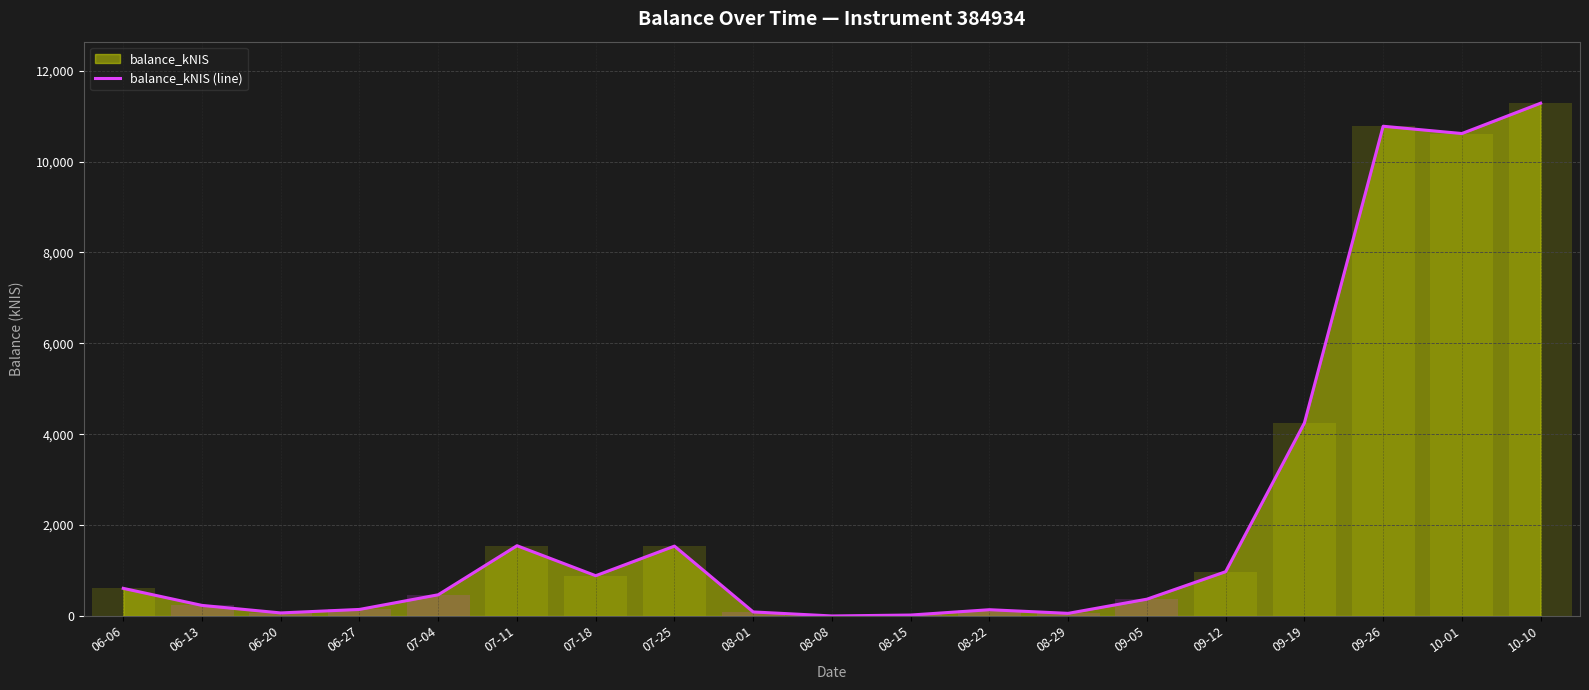

What is the label of the 14th bar from the left?

09-05